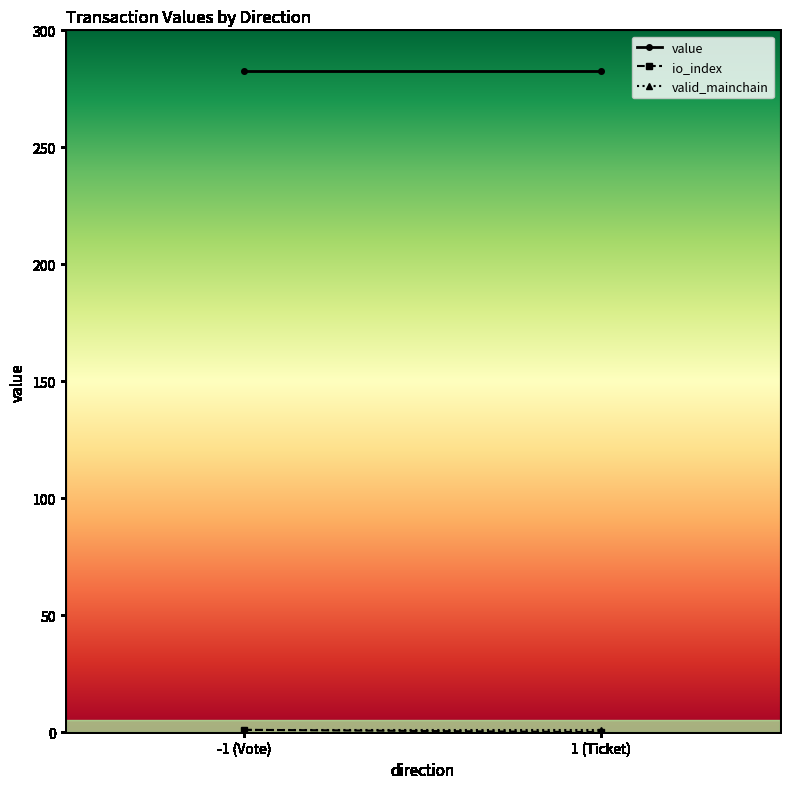

What is the value of the value point at the 1st from the left?

282.6